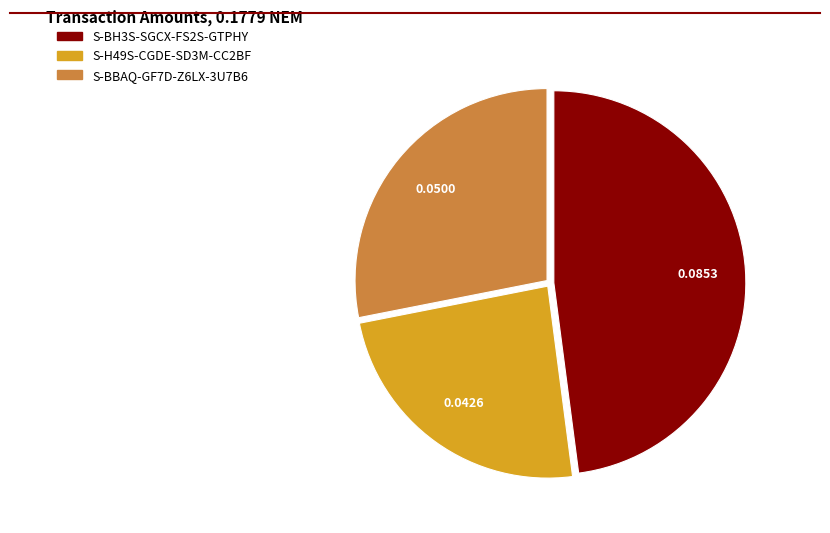

Is the sum of S-BH3S-SGCX-FS2S-GTPHY and S-BBAQ-GF7D-Z6LX-3U7B6 greater than half?

Yes